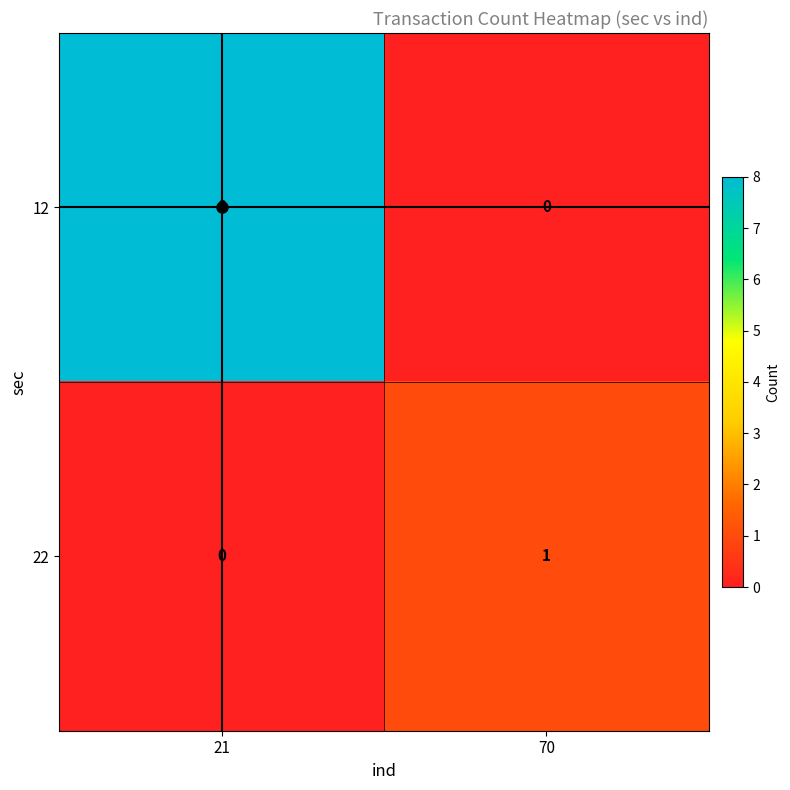

List the series in order of their peak value, highest first.

12, 22